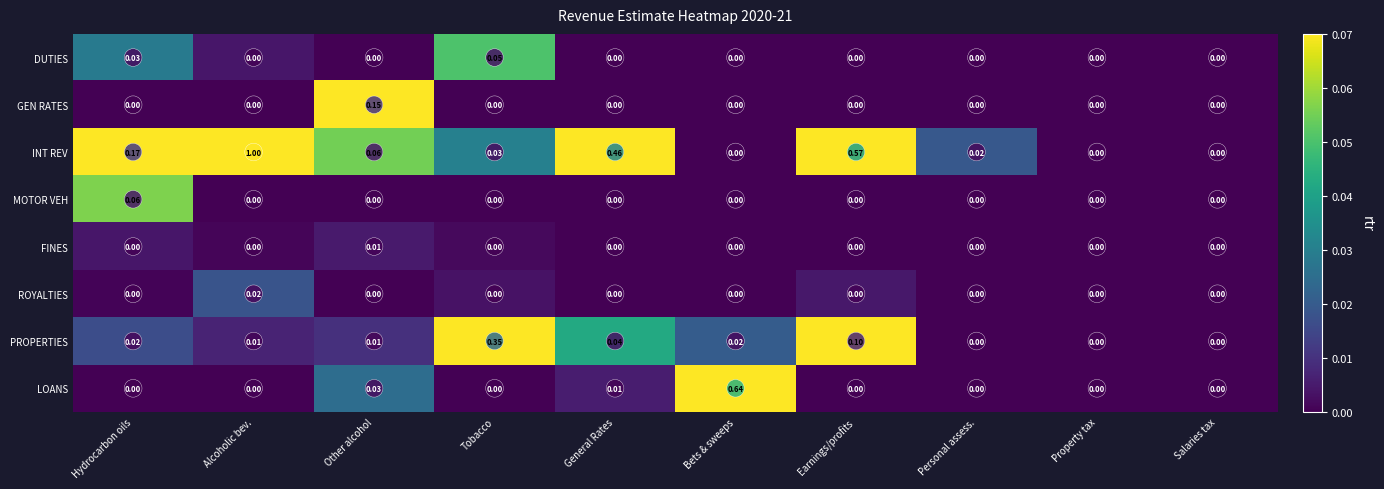

Between Alcoholic bev. and Earnings/profits, which series saw the biggest shift?

INT REV